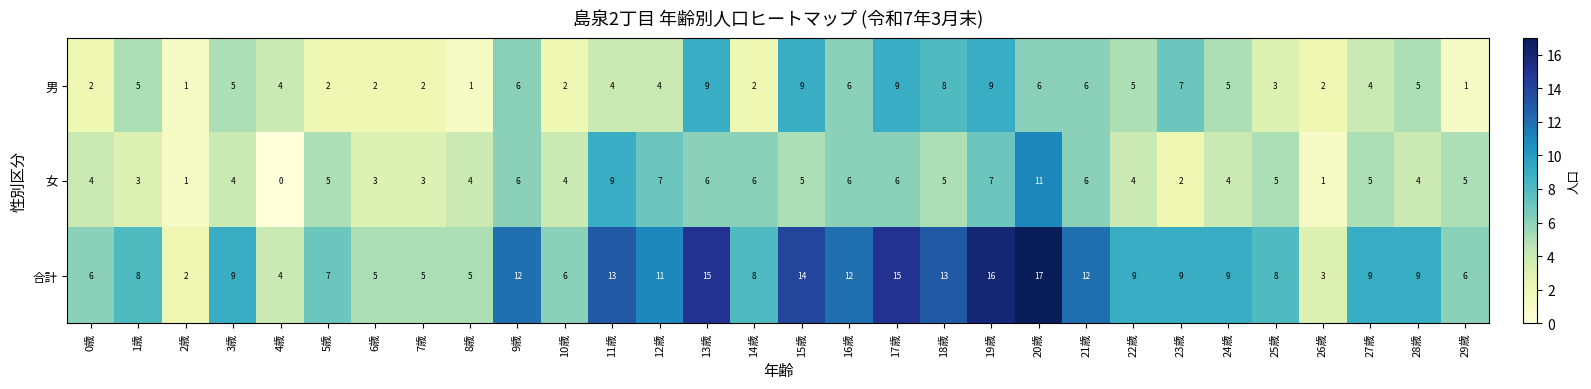

Which series has the largest total across all categories?

合計